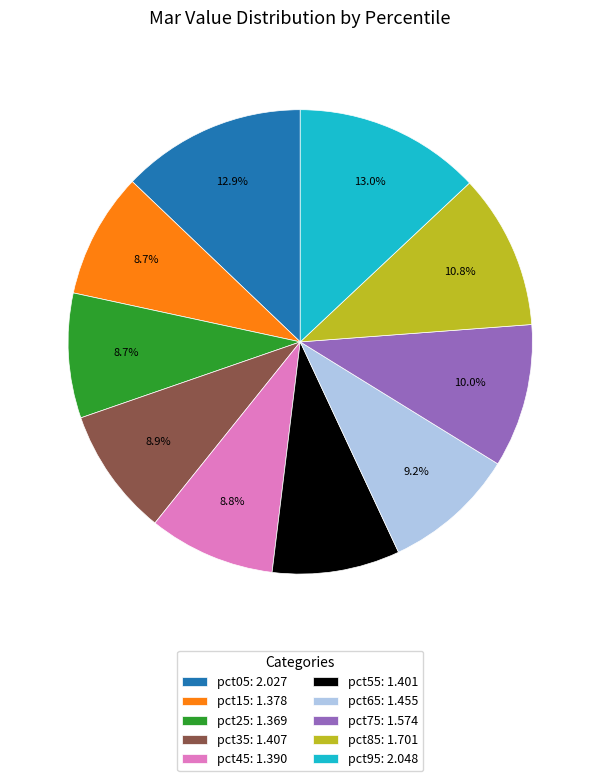

Is there a majority slice in this chart?

No